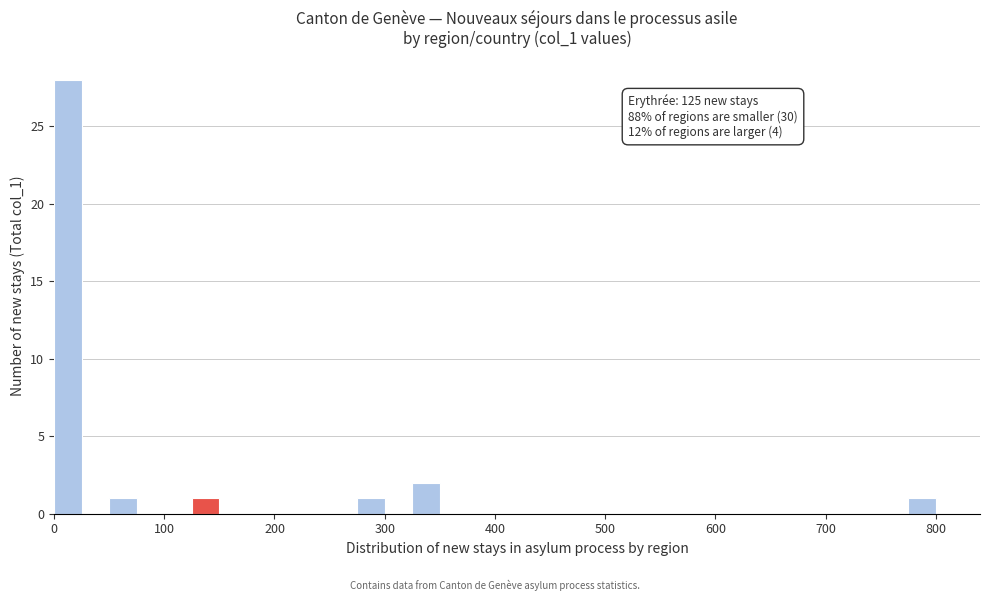

Around what value on the x-axis is the tallest bar? Give the approximate position of its centre, as read against the axis.

10